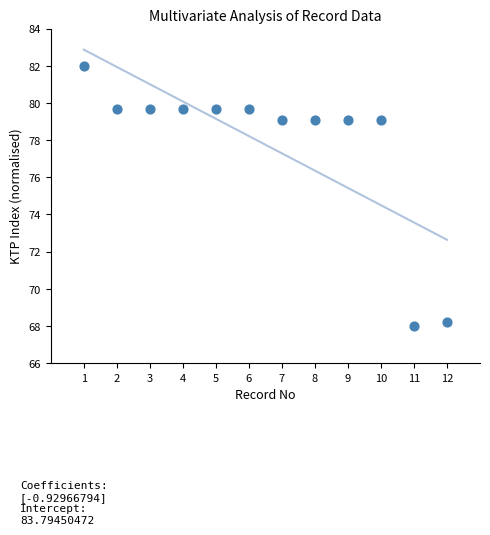

What is the range of Y values (max minus min)?

14.0